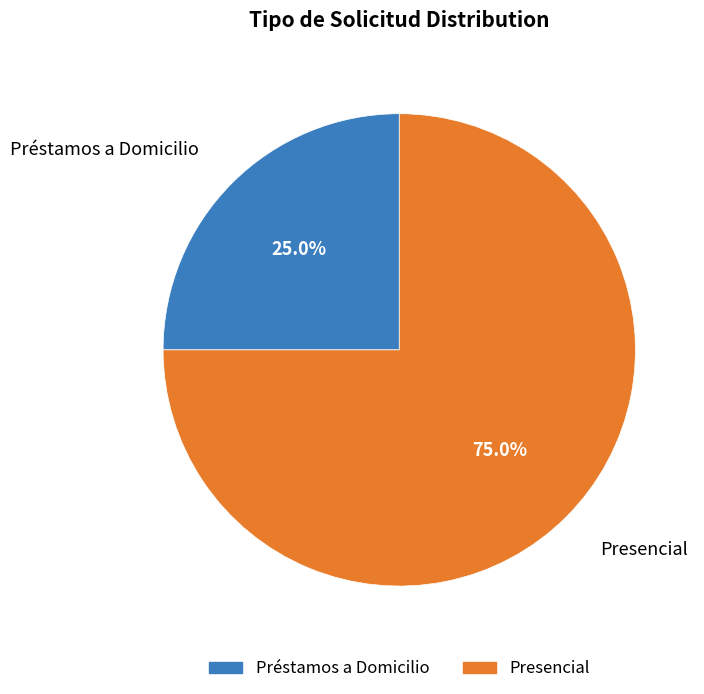

Rank the categories by value from lowest to highest.

Préstamos a Domicilio, Presencial